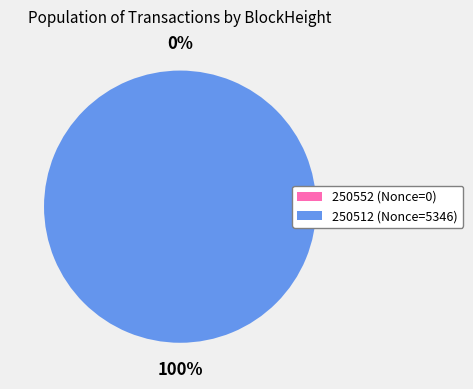

Rank the categories by value from highest to lowest.

250512, 250552